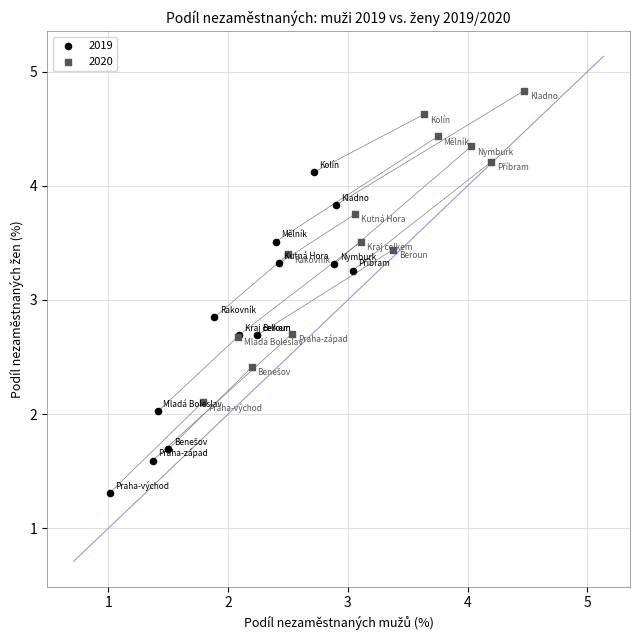

Which series contains the lowest Y value?

2019